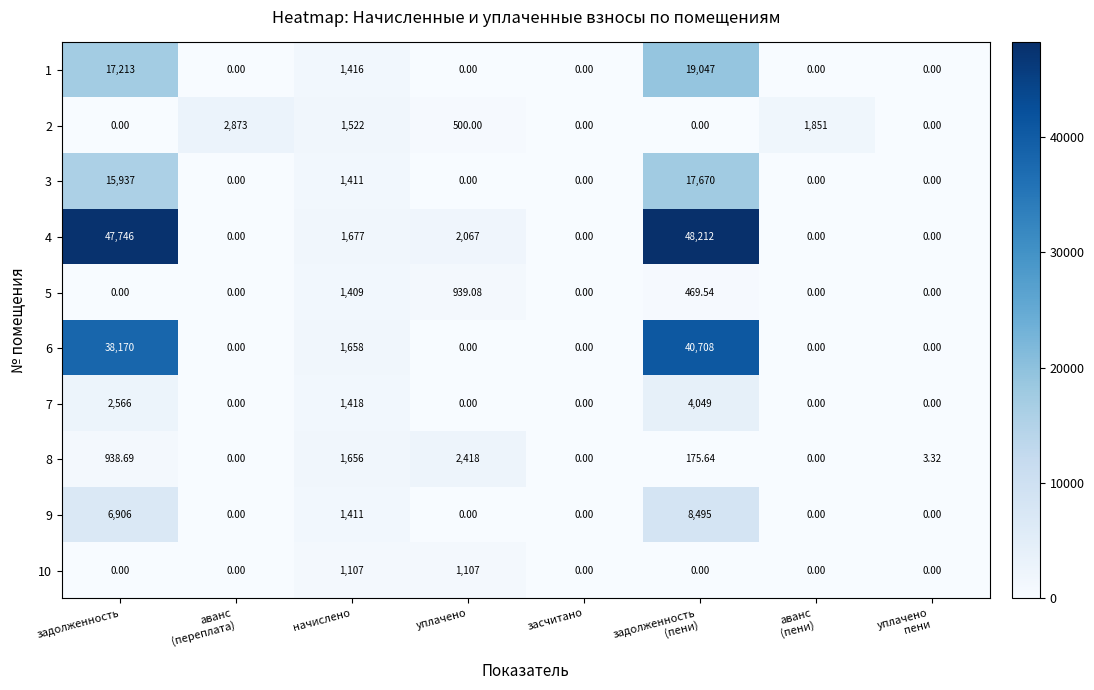

Is the value of 10 at задолженность greater than the value of 5 at уплачено?

No